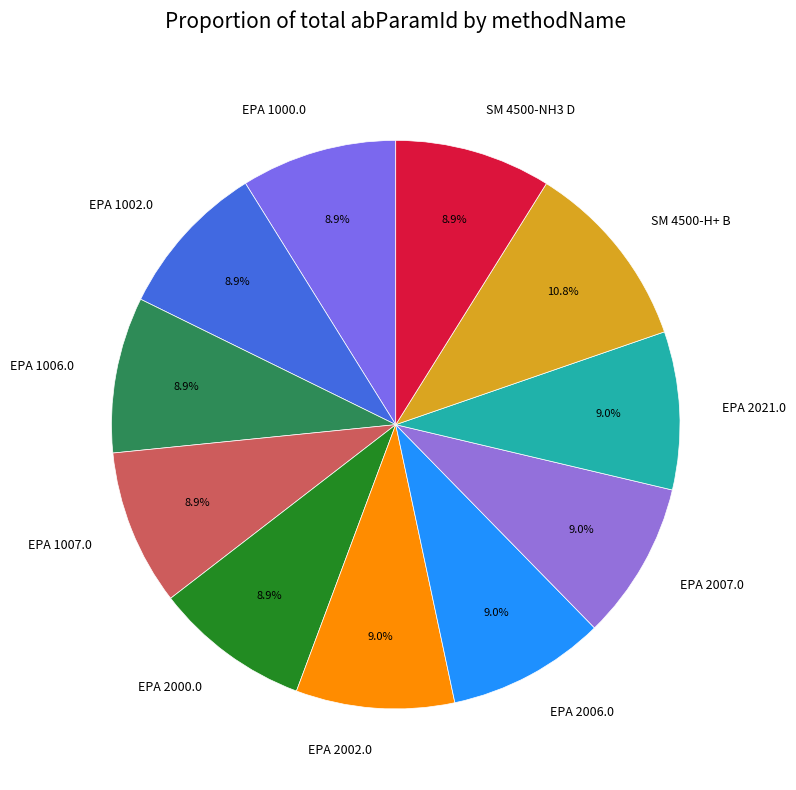

What percentage do EPA 2006.0 and EPA 2000.0 together represent?

17.9%